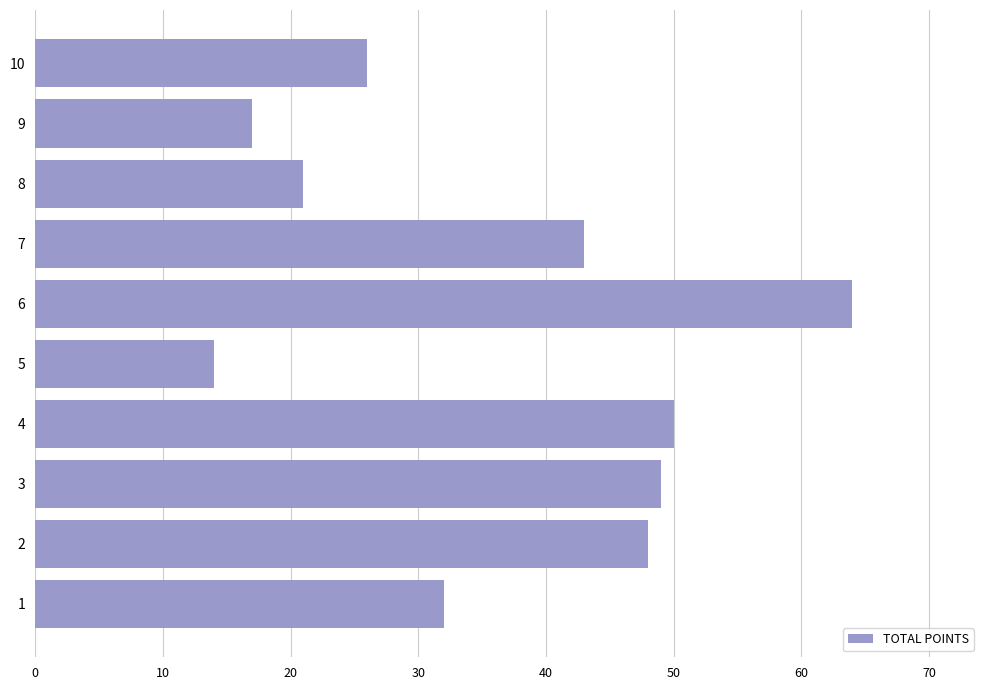

What is the difference between the second highest and second lowest values?

33